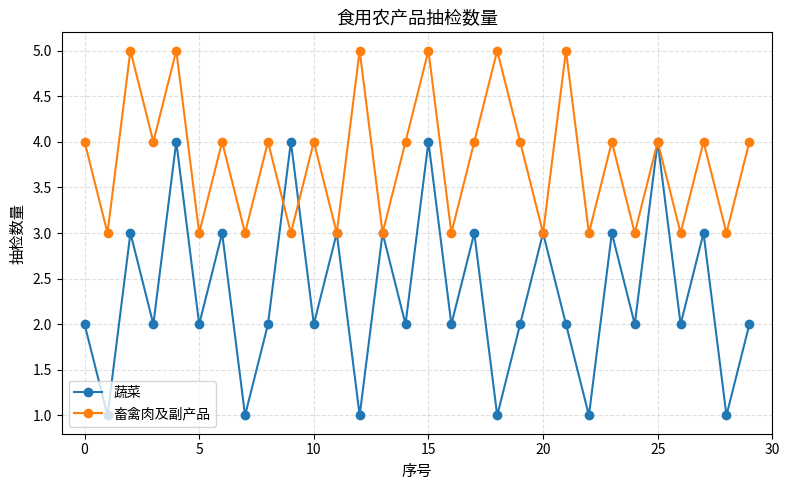

List the series in order of their overall mean, highest first.

畜禽肉及副产品, 蔬菜